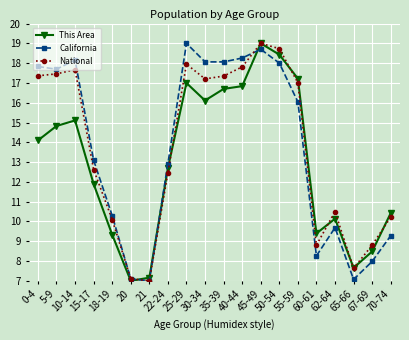

Between 15-17 and 25-29, which series saw the biggest shift?

California